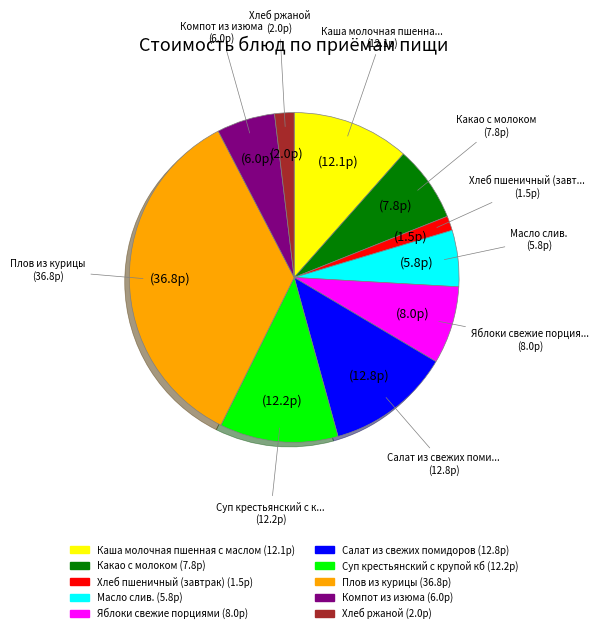

Which category has the biggest portion of the pie?

Плов из курицы